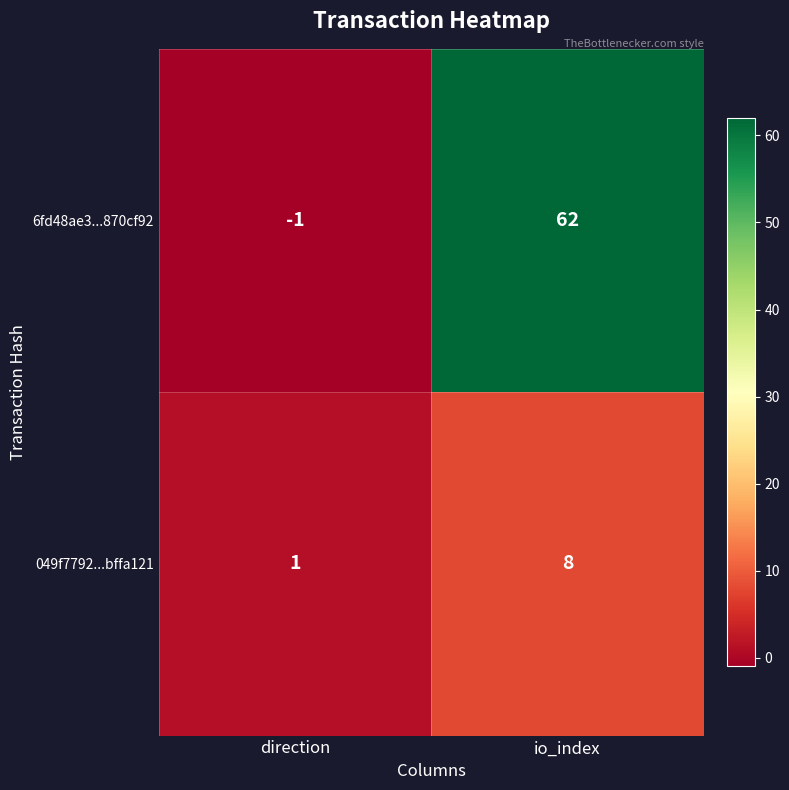

Is it true that 049f7792...bffa121 equals 8 at io_index?

True